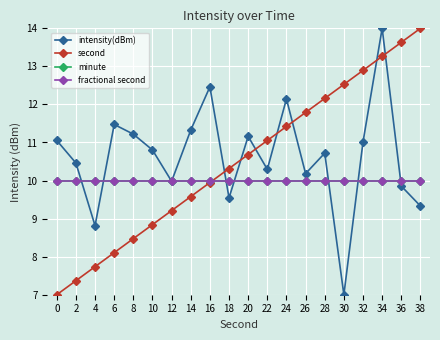

Does the chart have visible grid lines?

Yes